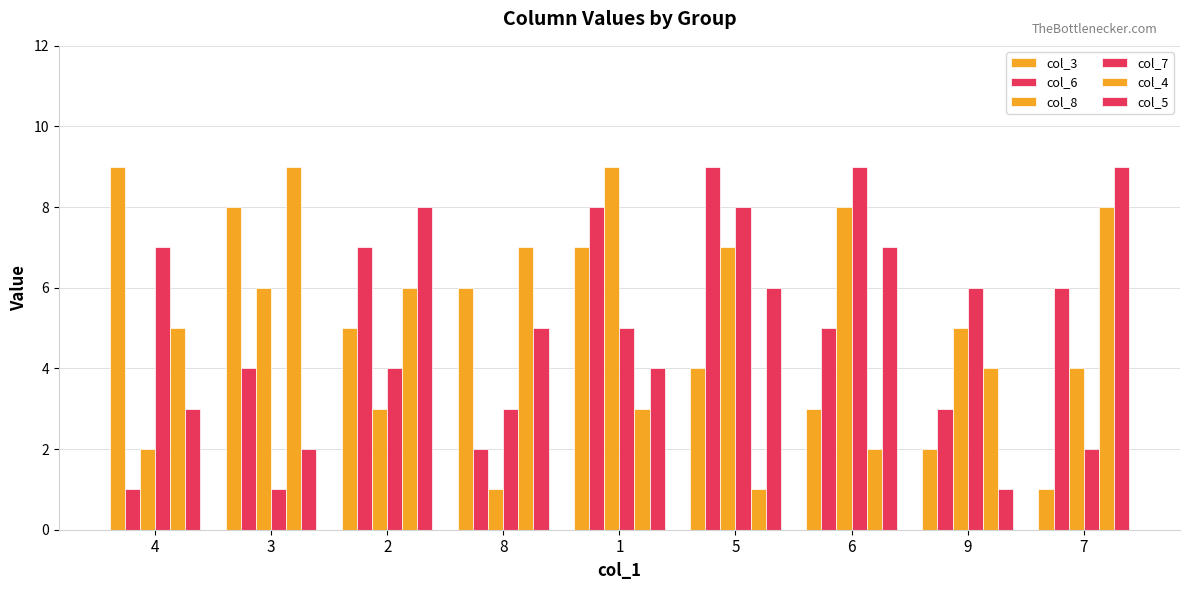

What position from the left is 1?

5